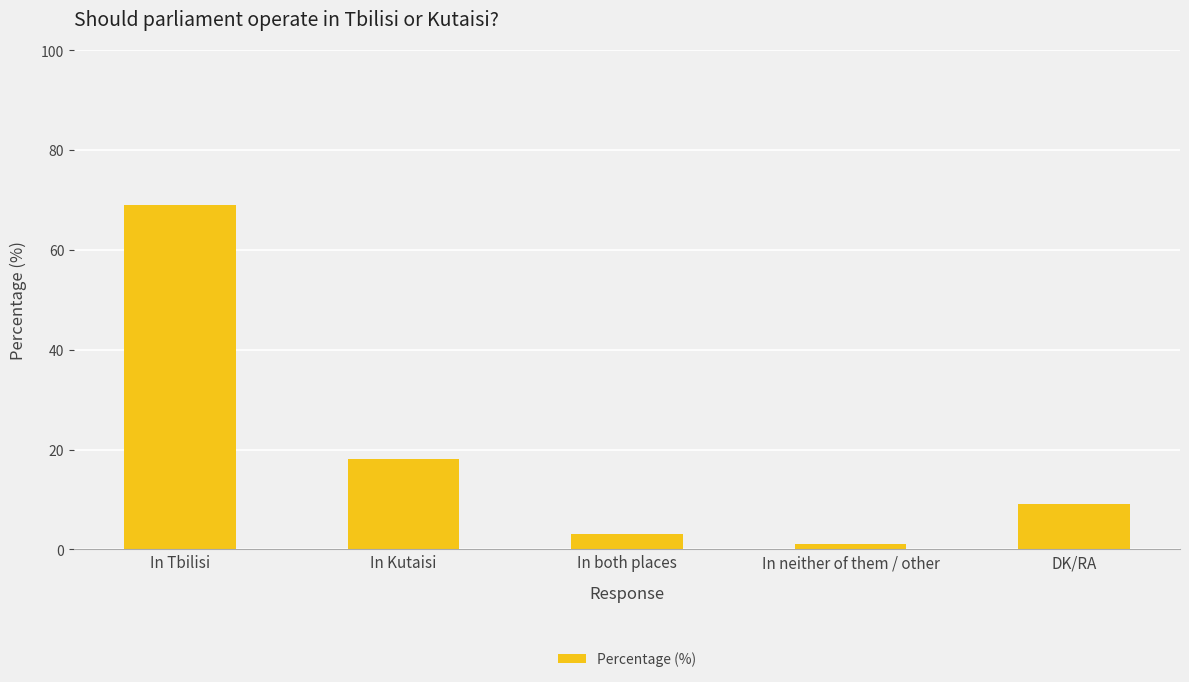

What is the sum of the values at In both places and In neither of them / other?

4